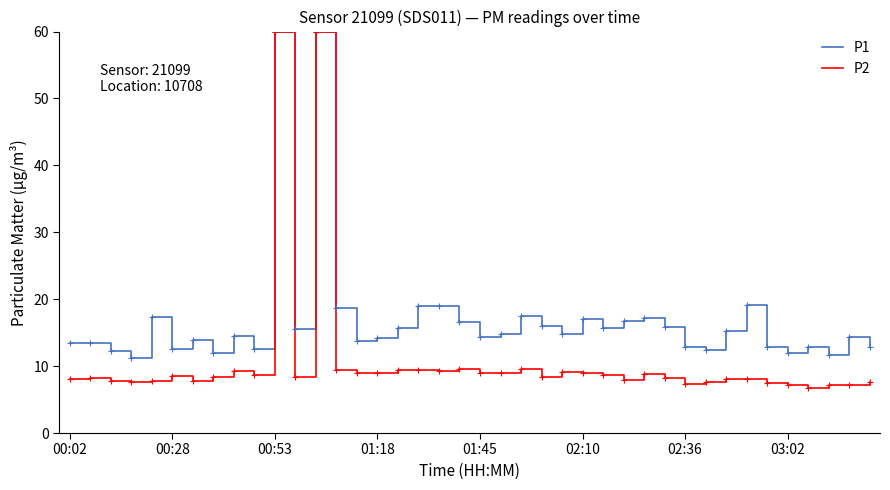

What is the maximum value shown in the chart?

60.0